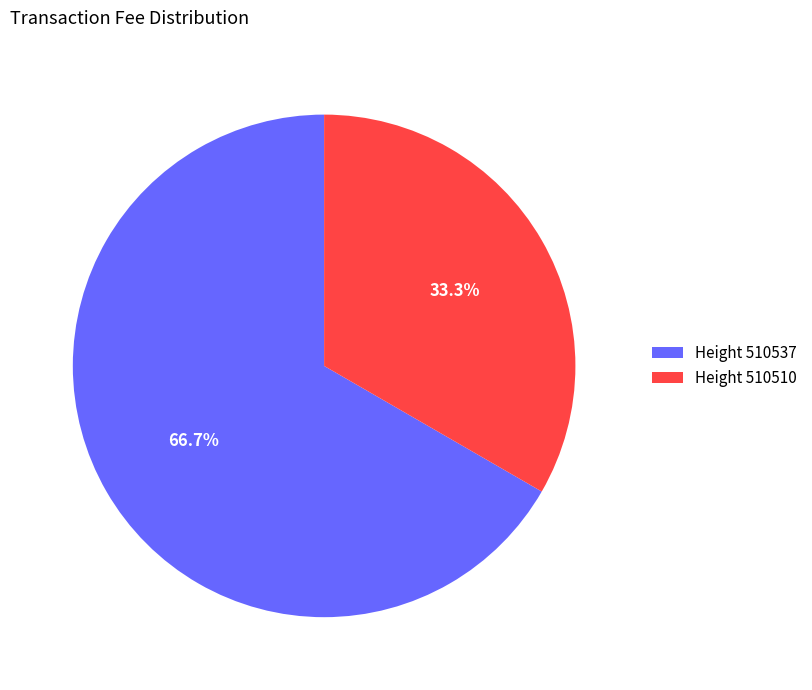

Rank the categories by value from lowest to highest.

Height 510510, Height 510537